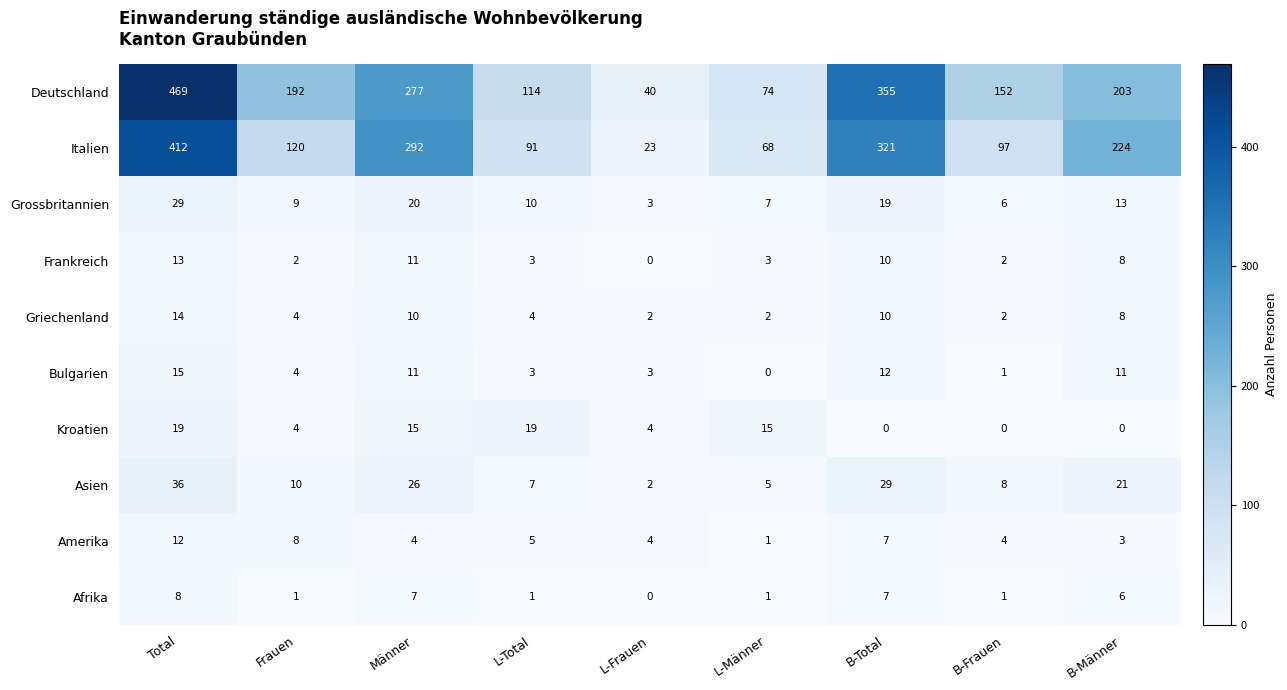

Is it true that Frankreich equals 11 at Männer?

True